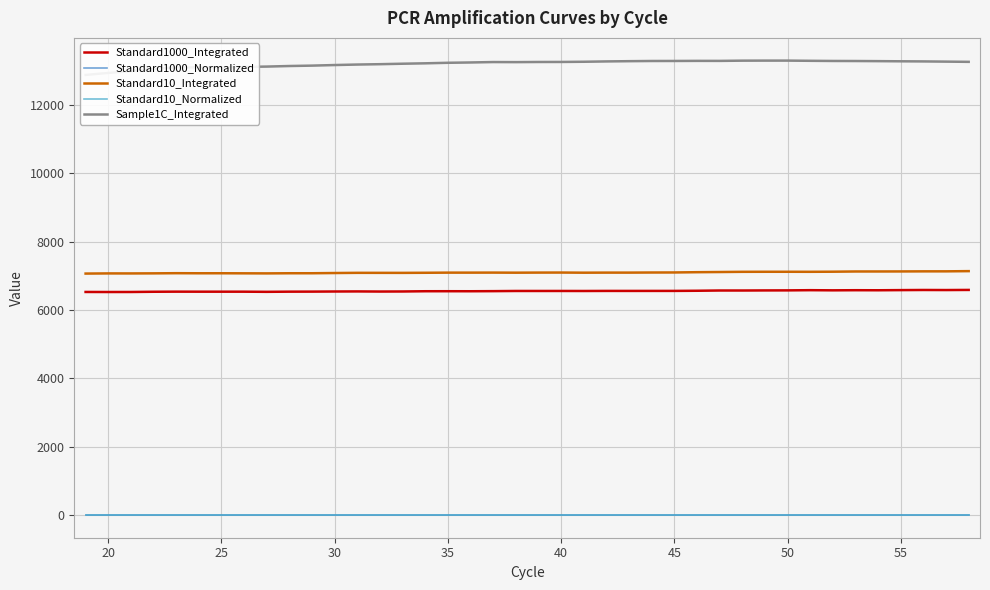

Which series has the largest range (max minus min)?

Sample1C_Integrated